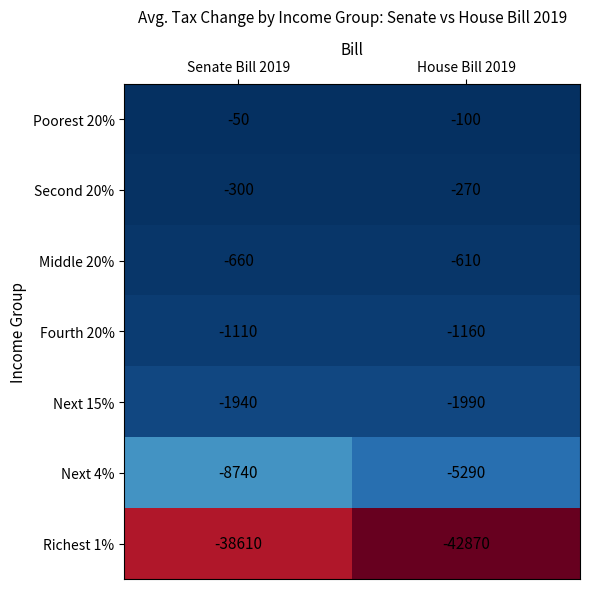

What is the difference between the maximum and minimum values in the Middle 20% series?

50